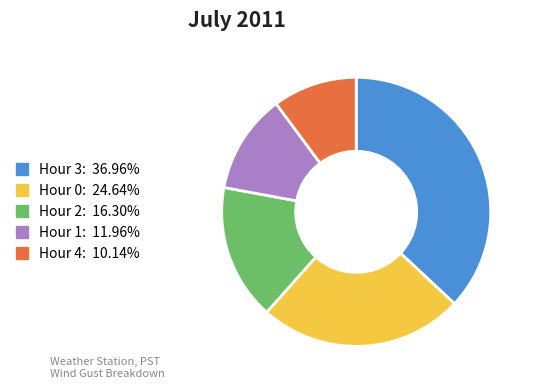

Which category has the smallest portion of the pie?

Hour 4